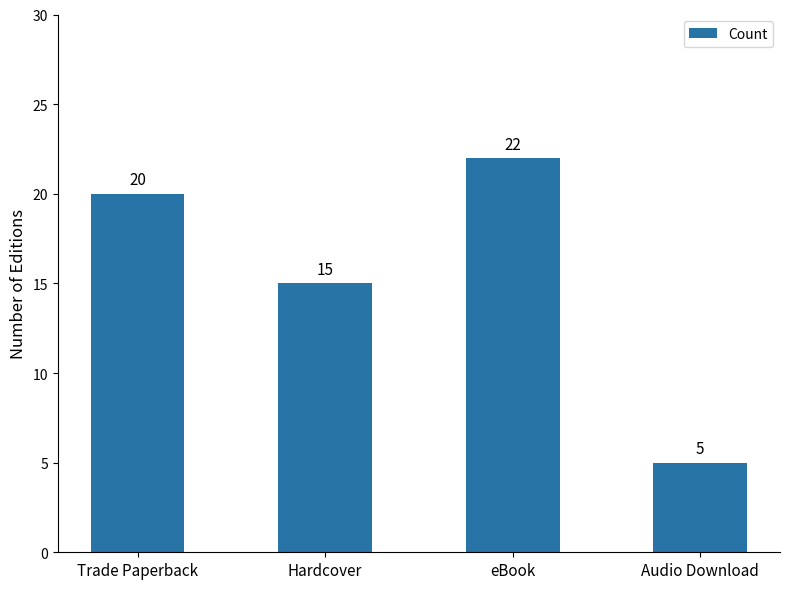

What is the label of the 1st bar from the right?

Audio Download